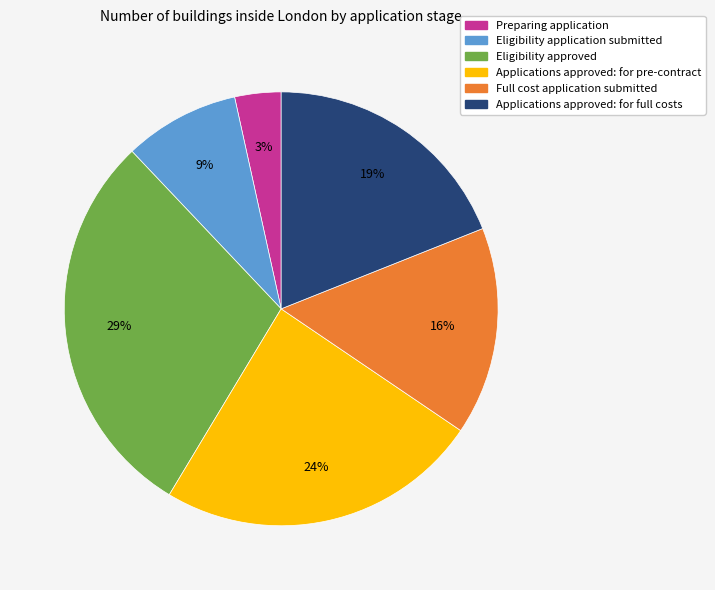

The Full cost application submitted slice represents 16% of the pie. True or false?

True